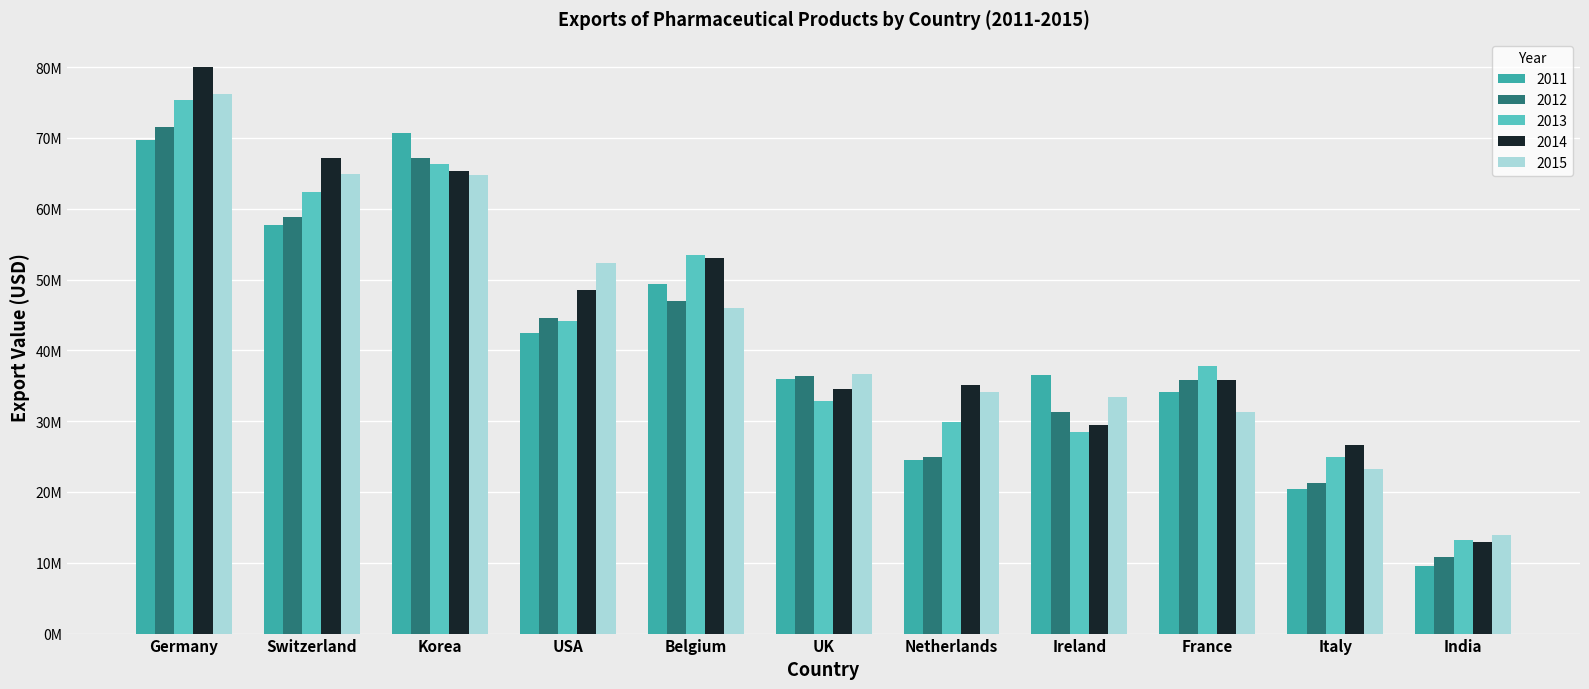

Reading left to right, transcribe all the data shown in this chart.

2011: Germany=69647935.2	Switzerland=57726074.1	Korea=70698166.3	USA=42514764.7	Belgium=49415774.1	UK=35909010.7	Netherlands=24568832.8	Ireland=36574404.2	France=34123762.1	Italy=20412460.5	India=9502627.8
2012: Germany=71547671.6	Switzerland=58868849.8	Korea=67149405.5	USA=44560156.5	Belgium=46975223.7	UK=36373701.2	Netherlands=24893992.8	Ireland=31325351.4	France=35824054.1	Italy=21277141.5	India=10859696.3
2013: Germany=75301204.9	Switzerland=62330001.3	Korea=66298964.7	USA=44169194.1	Belgium=53472749.5	UK=32868065.2	Netherlands=29948078.7	Ireland=28516527.6	France=37782437.1	Italy=24921533.4	India=13174387.7
2014: Germany=79996661.7	Switzerland=67168008.3	Korea=65266303.7	USA=48496931.0	Belgium=53084593.9	UK=34490671.8	Netherlands=35089091.8	Ireland=29420336.3	France=35845967.4	Italy=26698253.2	India=12935312.9
2015: Germany=76201726.1	Switzerland=64881918.8	Korea=64733719.6	USA=52389423.6	Belgium=46042635.5	UK=36715727.7	Netherlands=34131015.3	Ireland=33408112.1	France=31325607.4	Italy=23270444.1	India=13903098.8